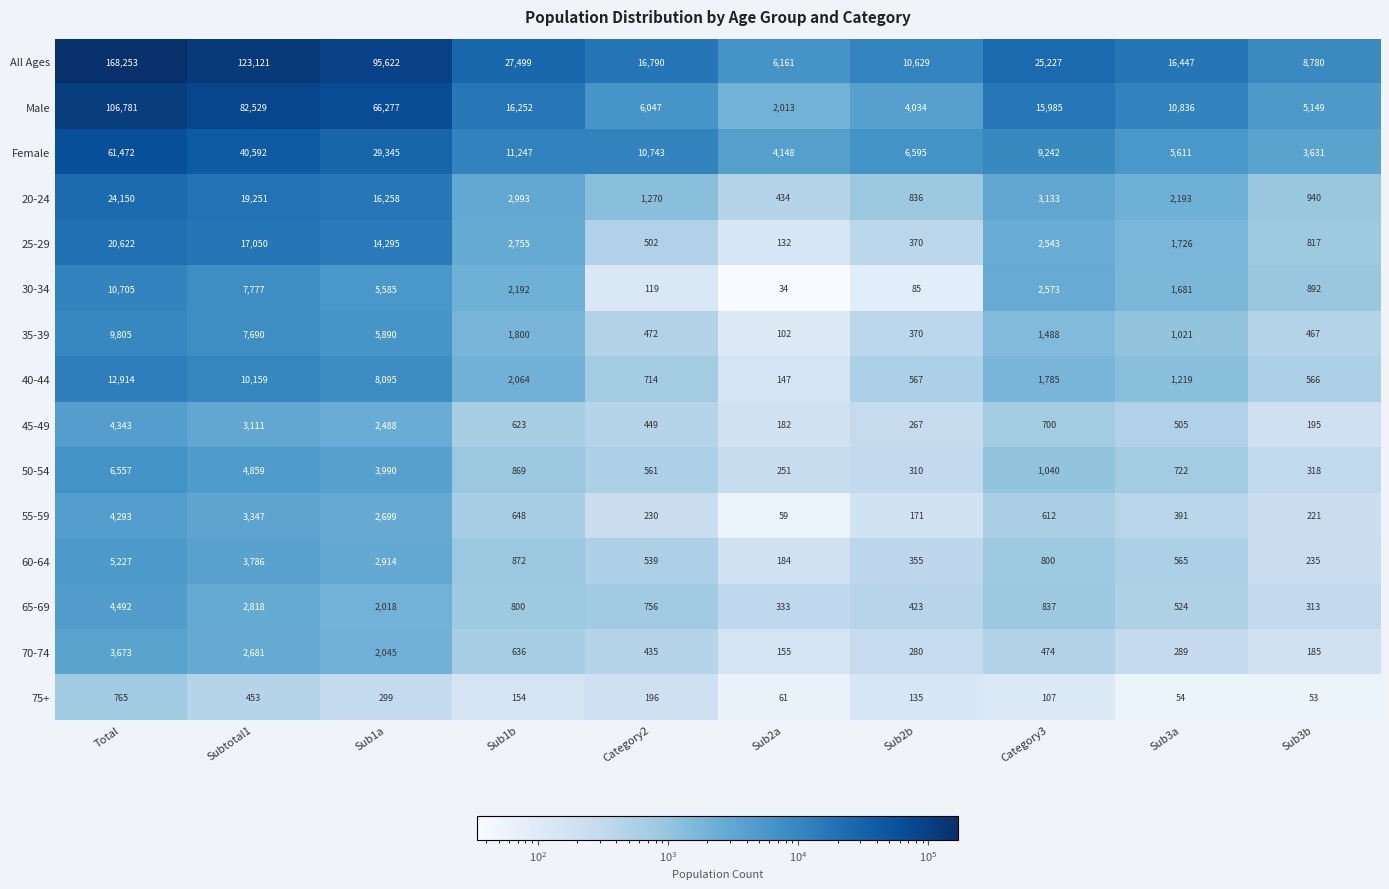

Which series changed the most between Sub2a and Sub3b?

Male